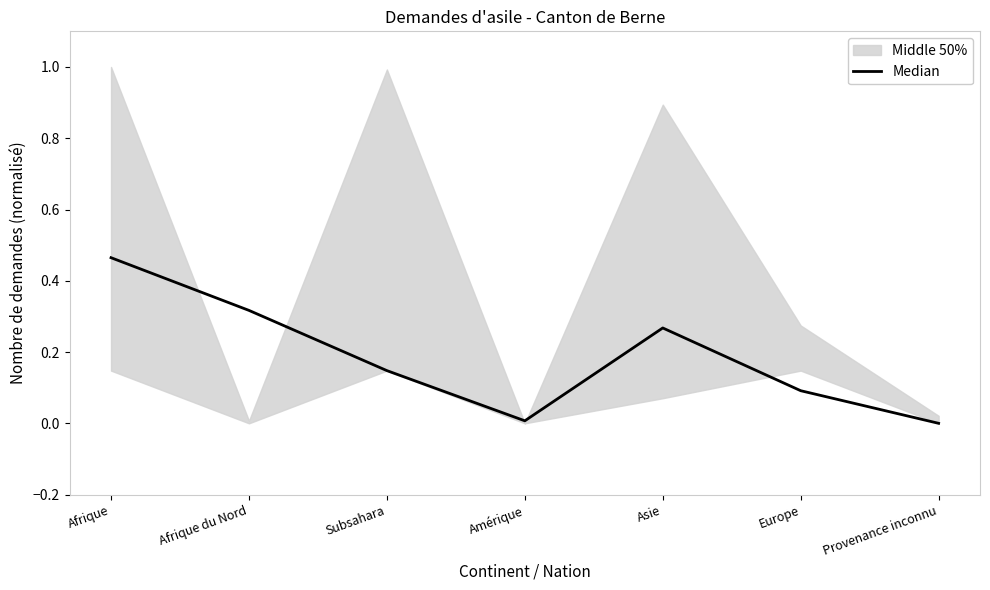

True or false: the data shows 0.1 at Europe.

True